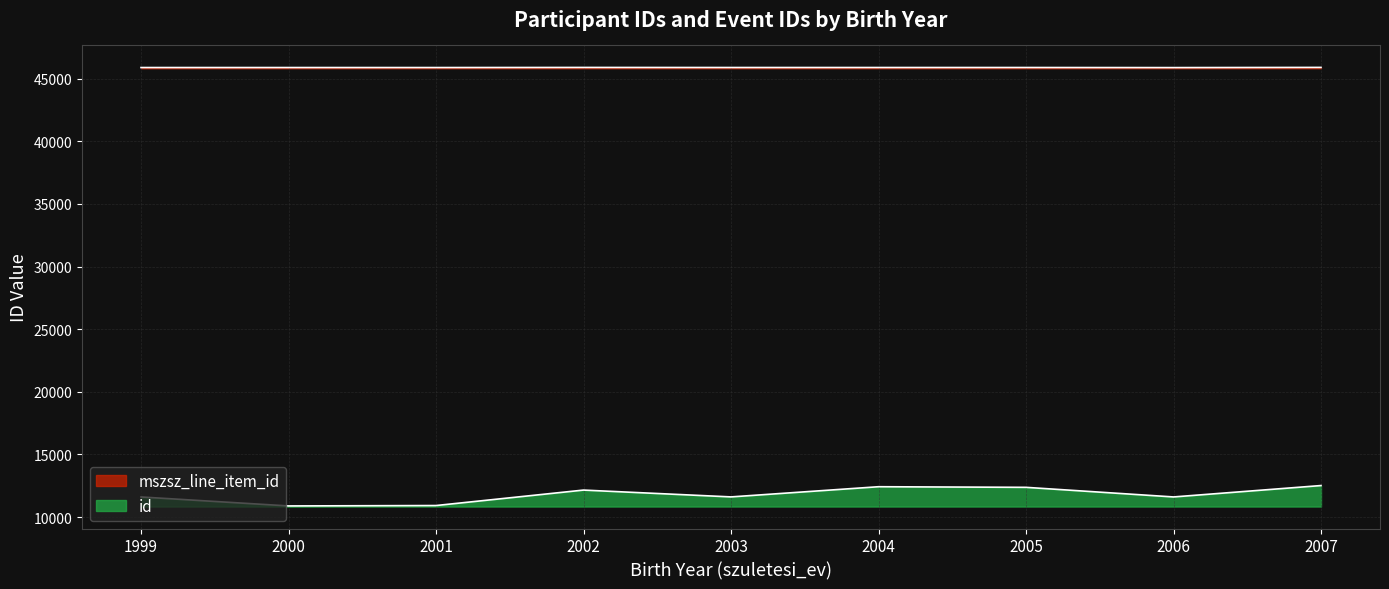

Is the value of id at 2004 greater than the value of mszsz_line_item_id at 2006?

No